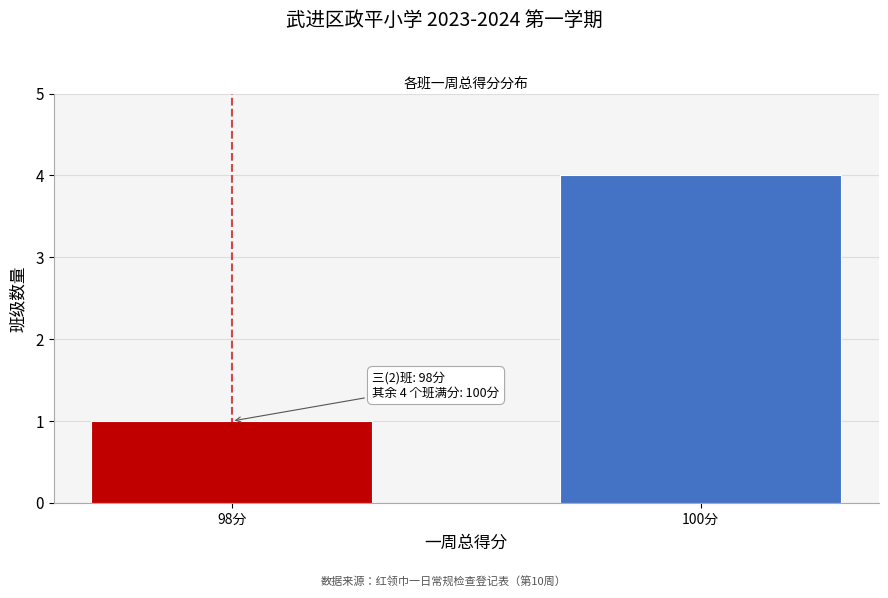

Reading left to right, transcribe all the data shown in this chart.

1	4